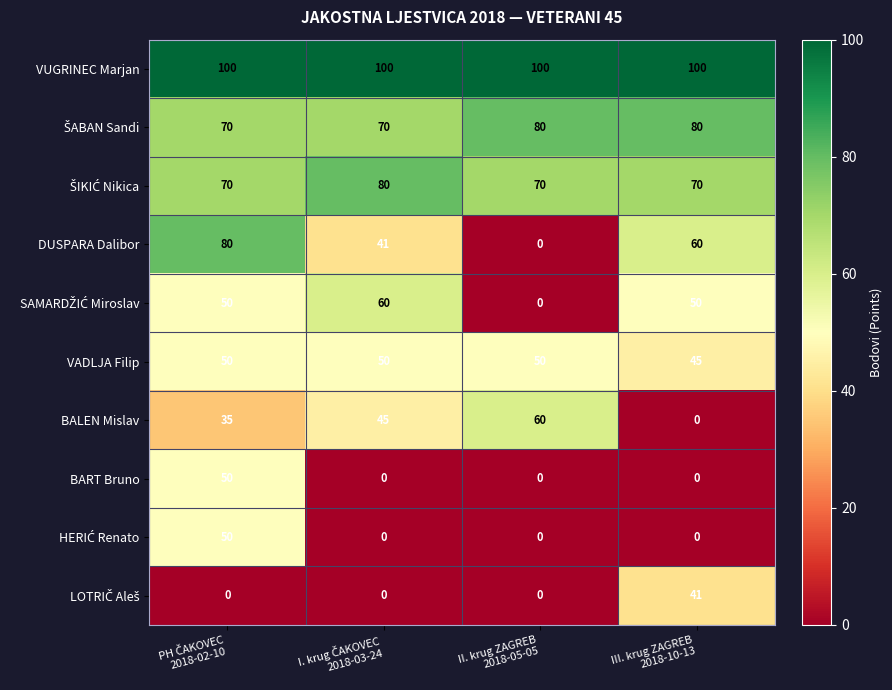

What is the greatest value displayed?

100